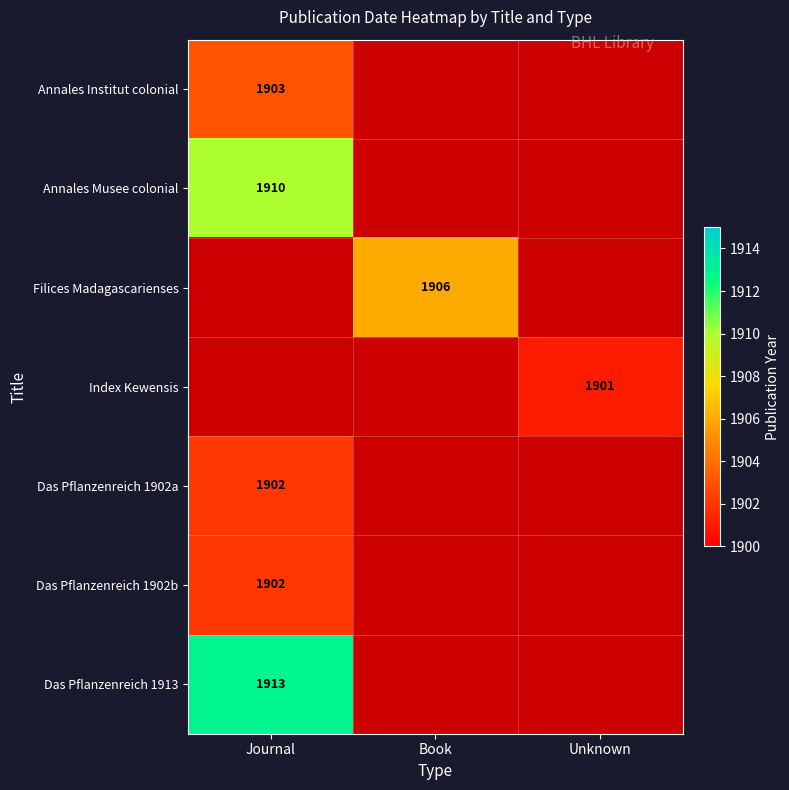

True or false: Das Pflanzenreich 1913 has a value of 485 at Journal.

False